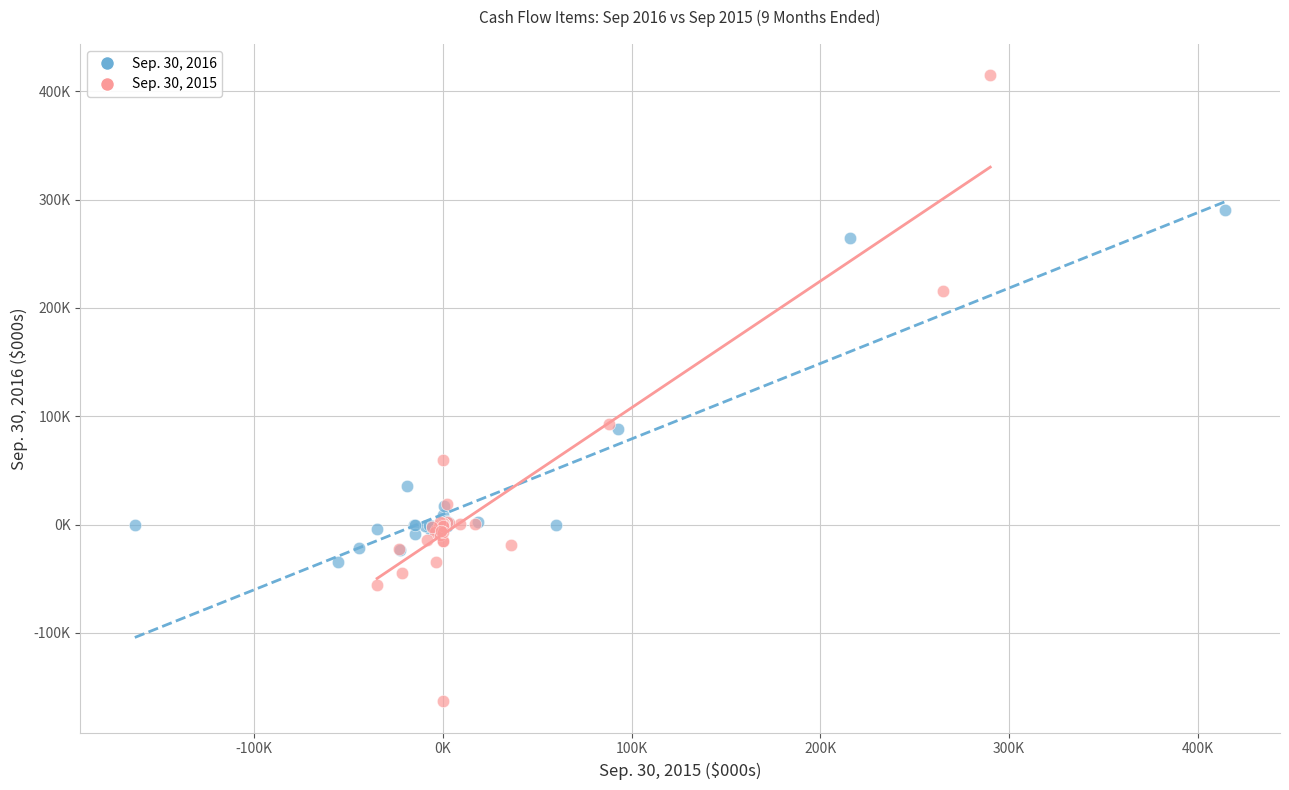

Which series has the largest Y range (max minus min)?

Sep. 30, 2015